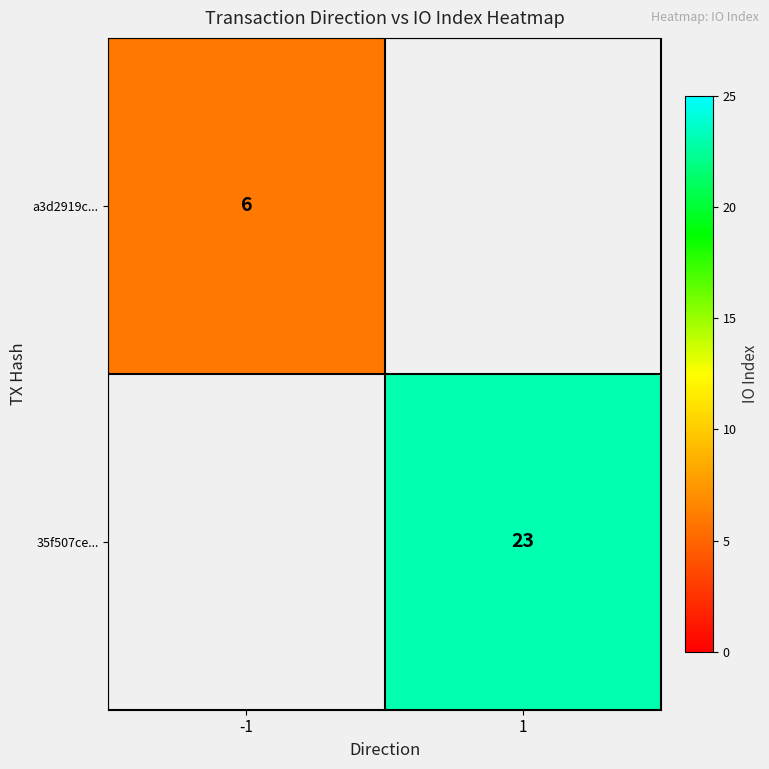

The a3d2919c... series shows 9.6 at -1. True or false?

False